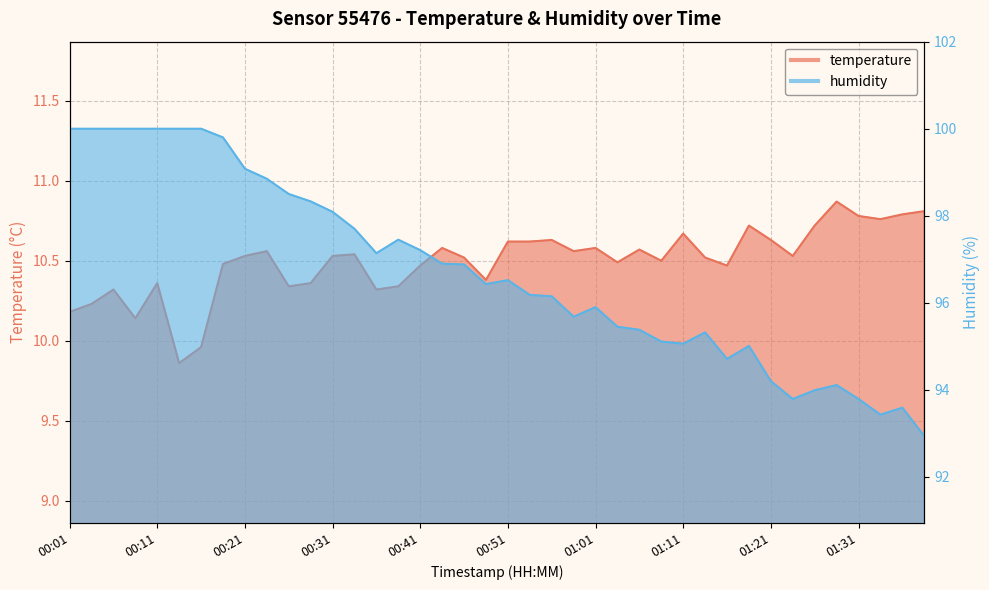

At which category does the chart reach its minimum across all series?

00:13